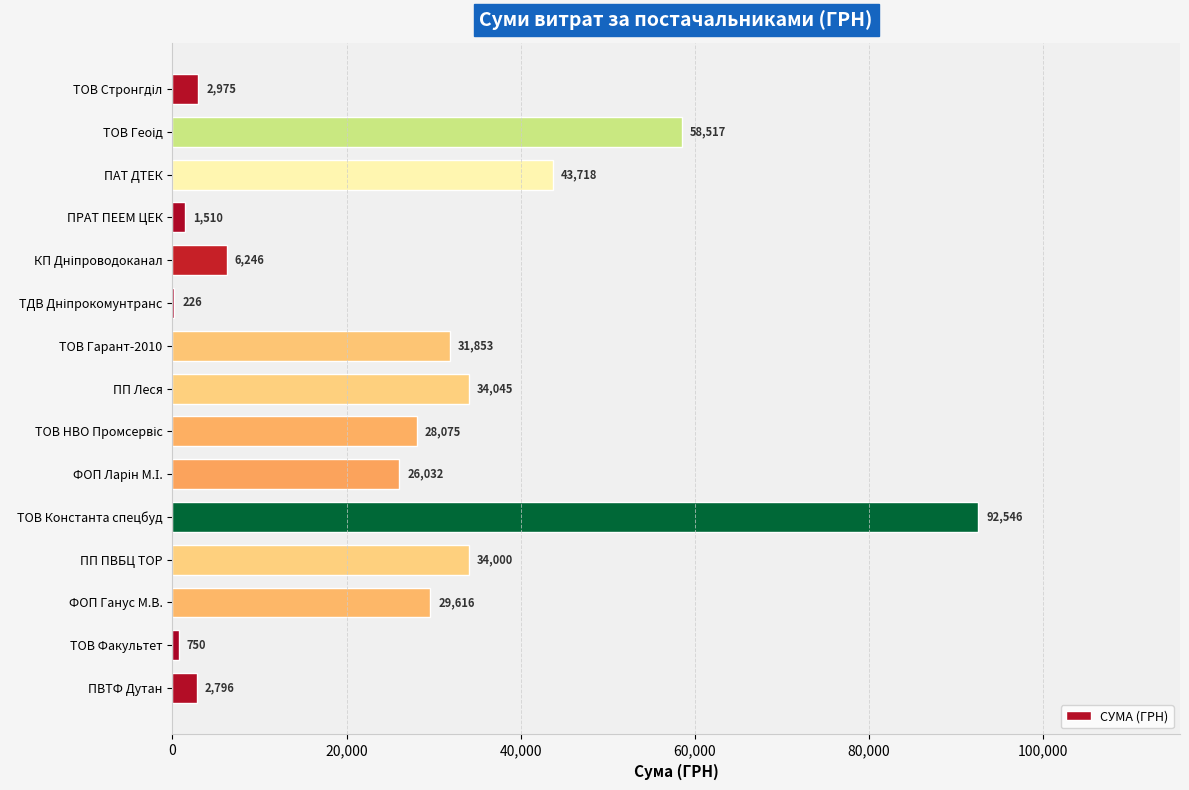

The chart shows a value of 92546.2 at ТОВ Константа спецбуд. True or false?

True